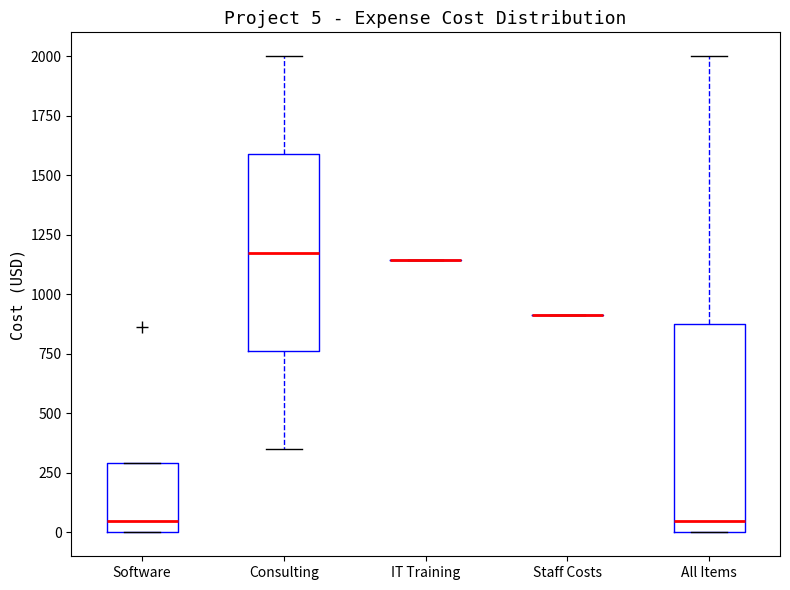

Comparing the boxes themselves (not the whiskers), which one is the tallest?

All Items